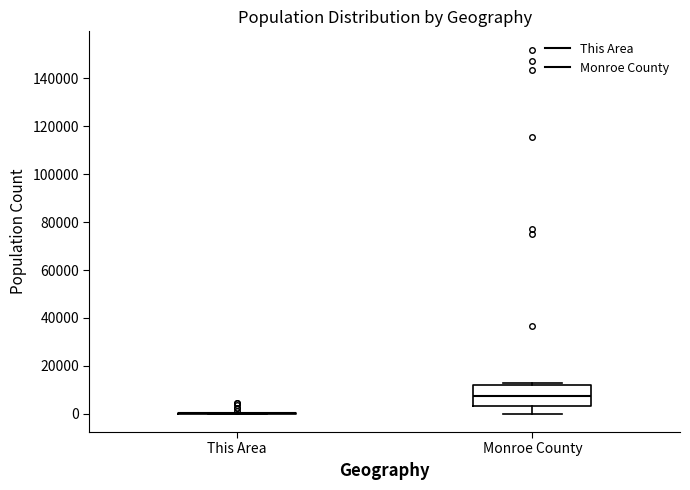

Which box is the tallest, from its lower edge to its upper edge?

Monroe County